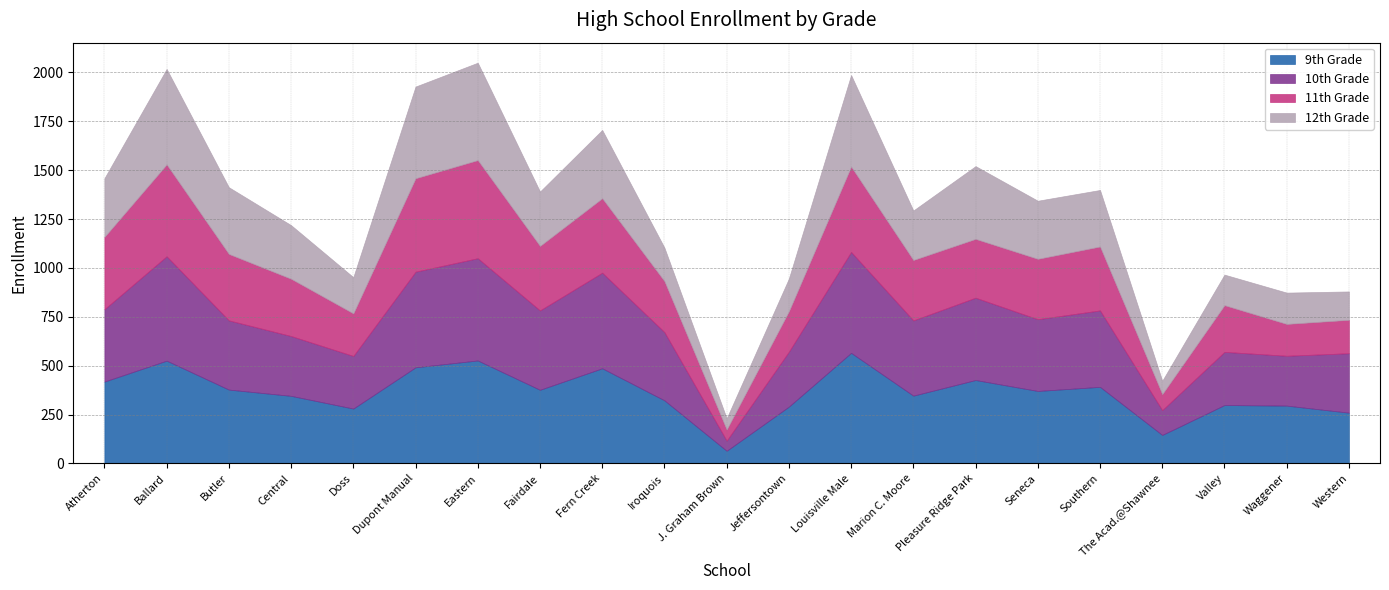

What is the average value of the 10th Grade series?

355